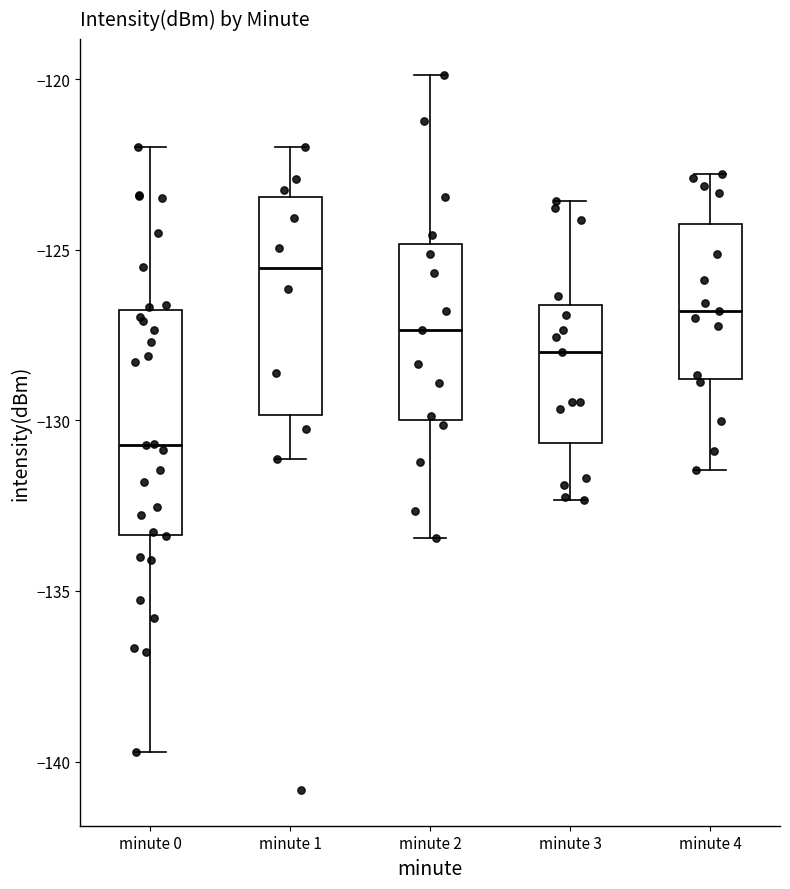

Where does the upper whisker of the box for minute 1 end on the y-axis? The values are not printed on the chart, so give them approximately, as read against the axis.

-122.0